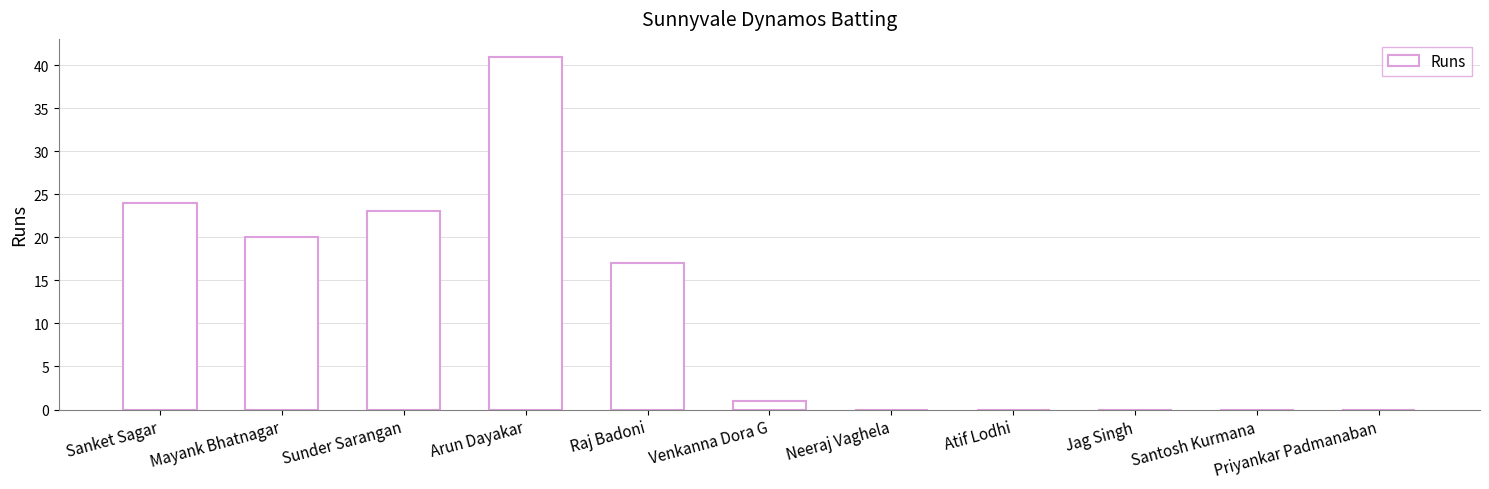

How many distinct data groups are displayed?

1